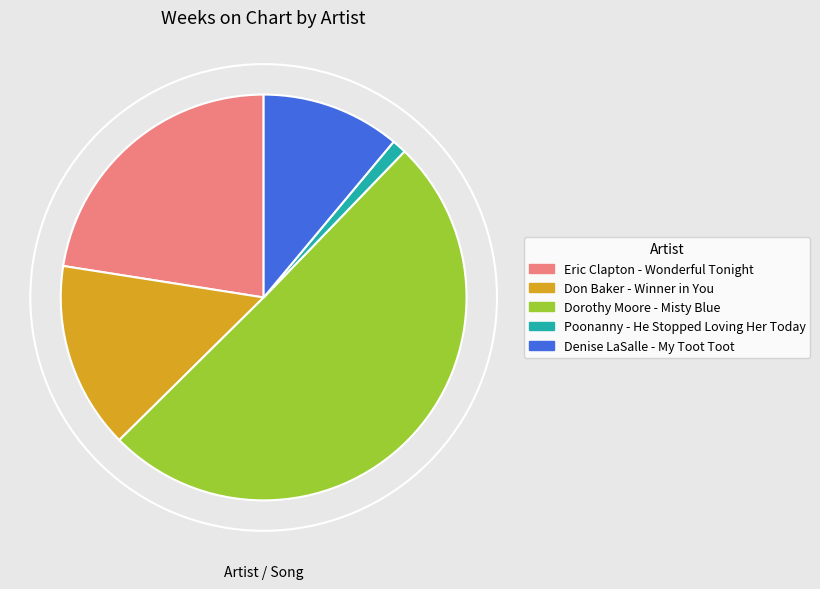

True or false: Poonanny - He Stopped Loving Her Today accounts for 1% of the total.

True